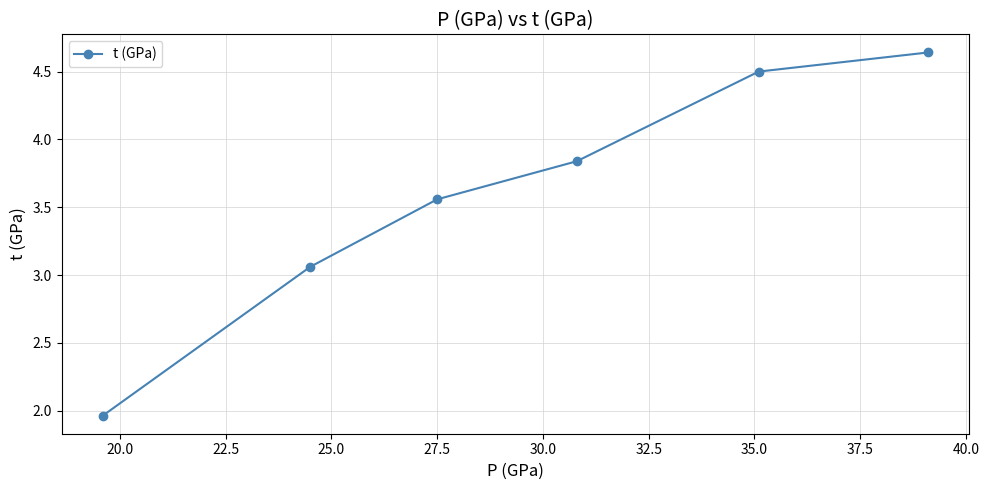

What is the sum of all values?

21.6